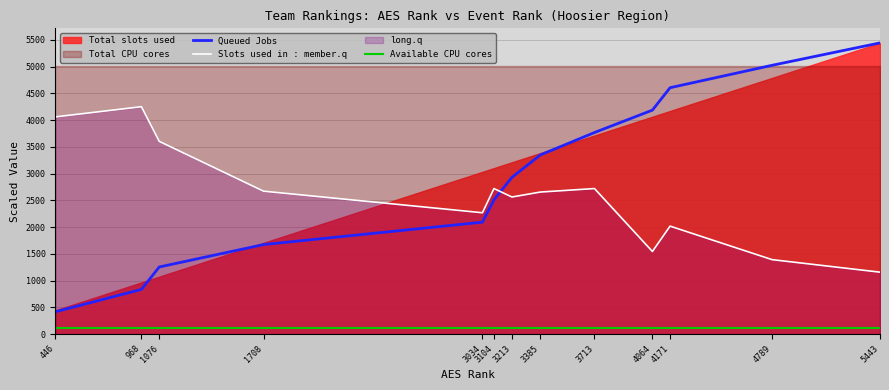

What is the lowest value of the Queued Jobs series?

418.7